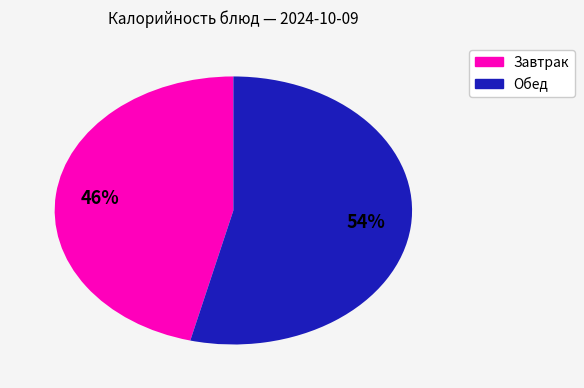

Does any single category account for the majority?

Yes